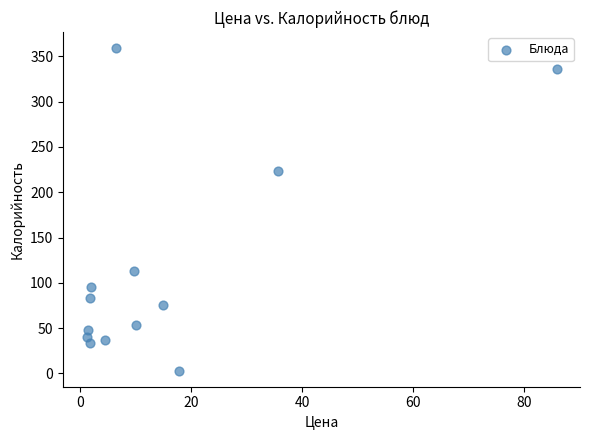

What is the range of X values (max minus min)?

84.6